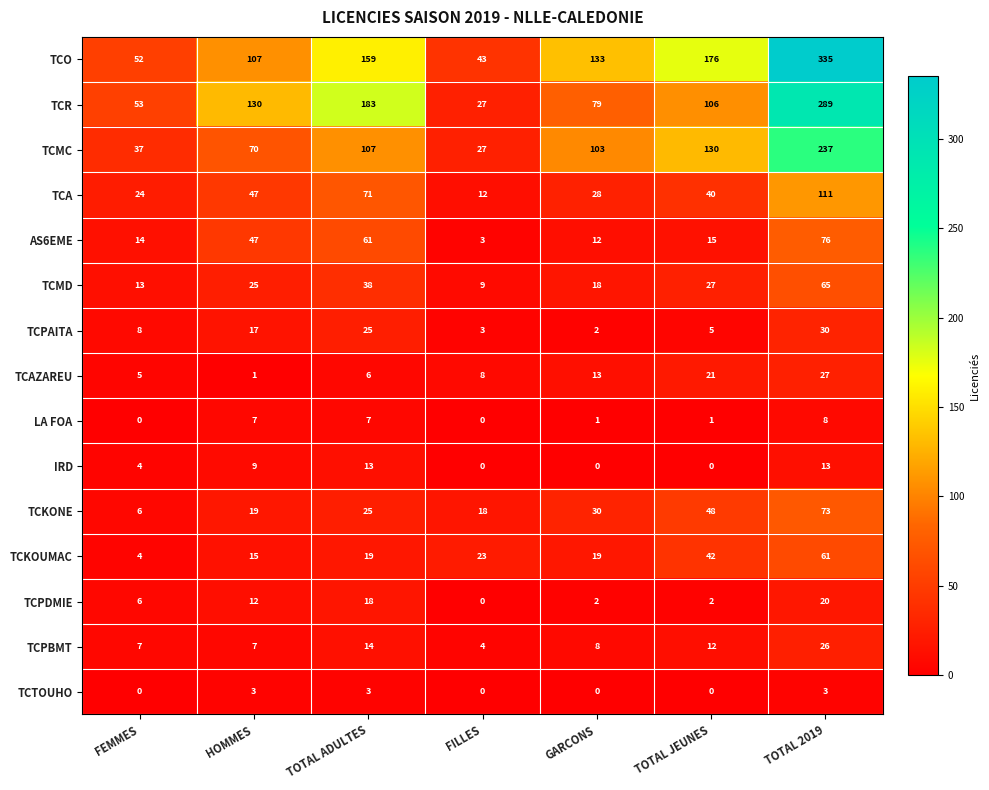

At which category is the sum across all series the highest?

TOTAL 2019